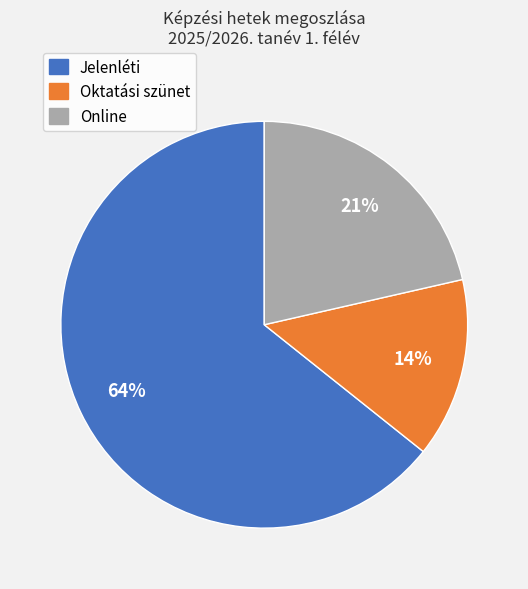

Rank the categories by value from highest to lowest.

Jelenléti, Online, Oktatási szünet